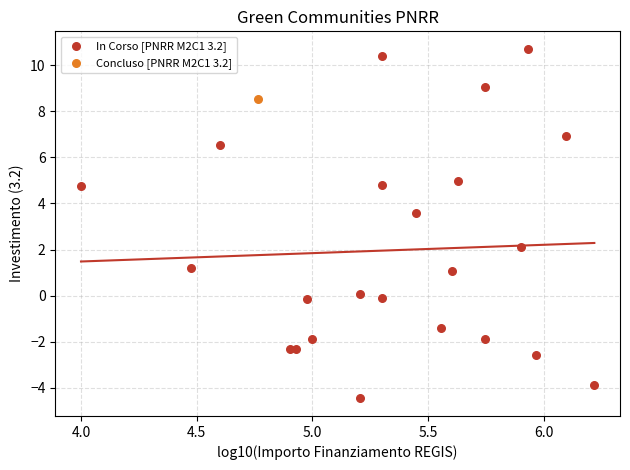

What are all the series names shown in the legend?

In Corso [PNRR M2C1 3.2], Concluso [PNRR M2C1 3.2]